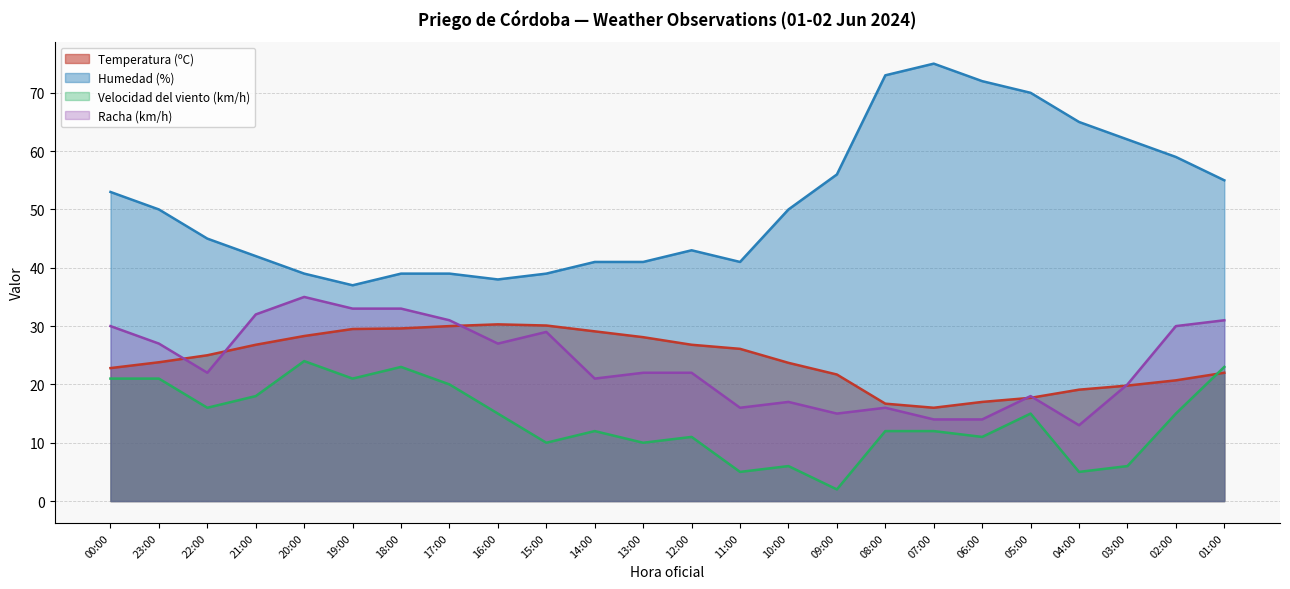

What is the label of the 2nd point from the right?

02:00